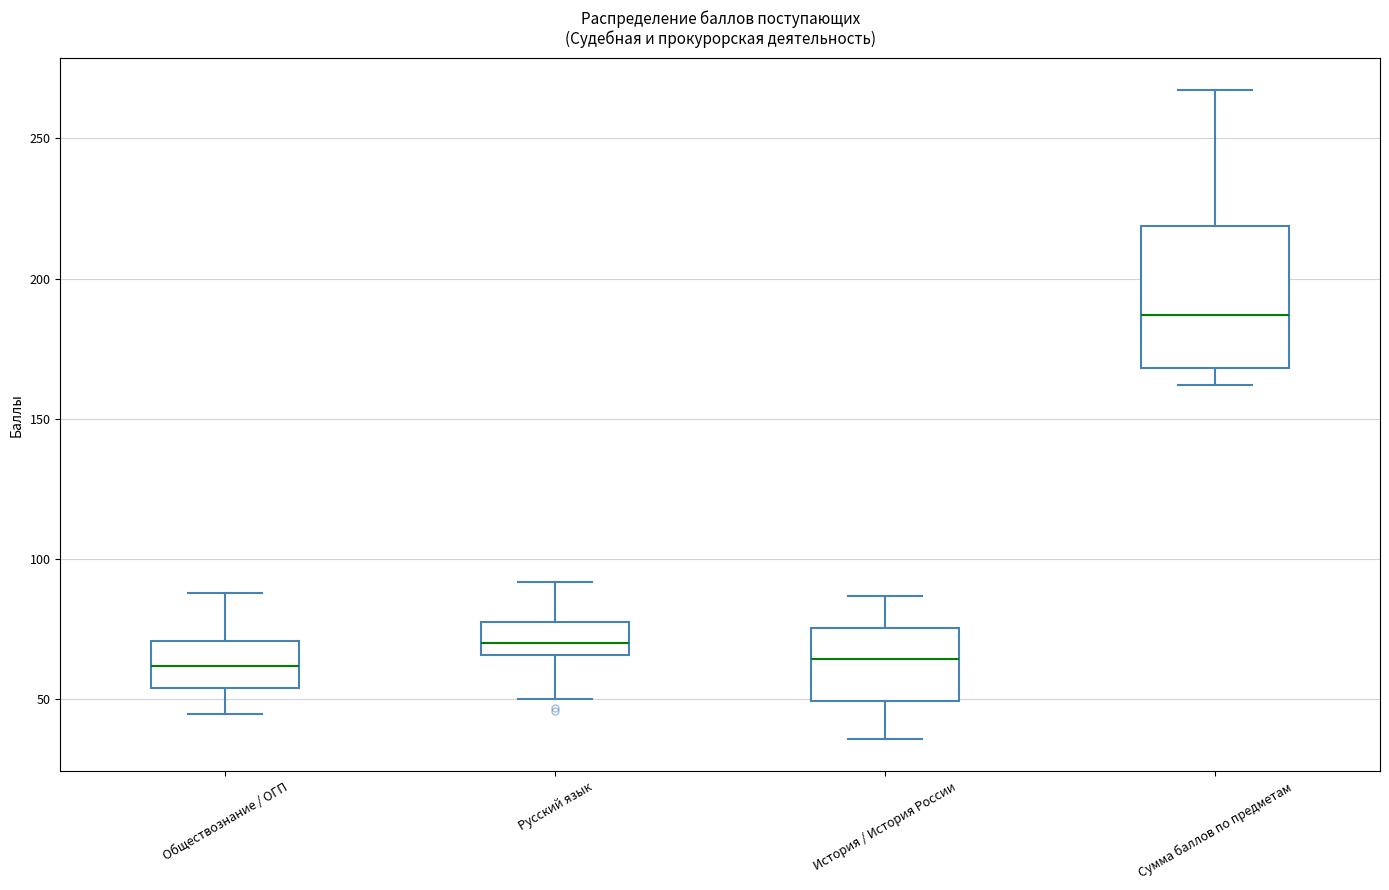

Reading left to right, transcribe this box plot: for each box, give where its median line is, the range the box spans, and where its two whiskers end, as read against the y-axis. The values are not printed on the chart, so give them approximately, as read against the axis.

Обществознание / ОГП: median 60, box 55 to 70, whiskers 45 to 90
Русский язык: median 70, box 65 to 80, whiskers 50 to 90
История / История России: median 65, box 50 to 75, whiskers 35 to 85
Сумма баллов по предметам: median 185, box 170 to 220, whiskers 160 to 265